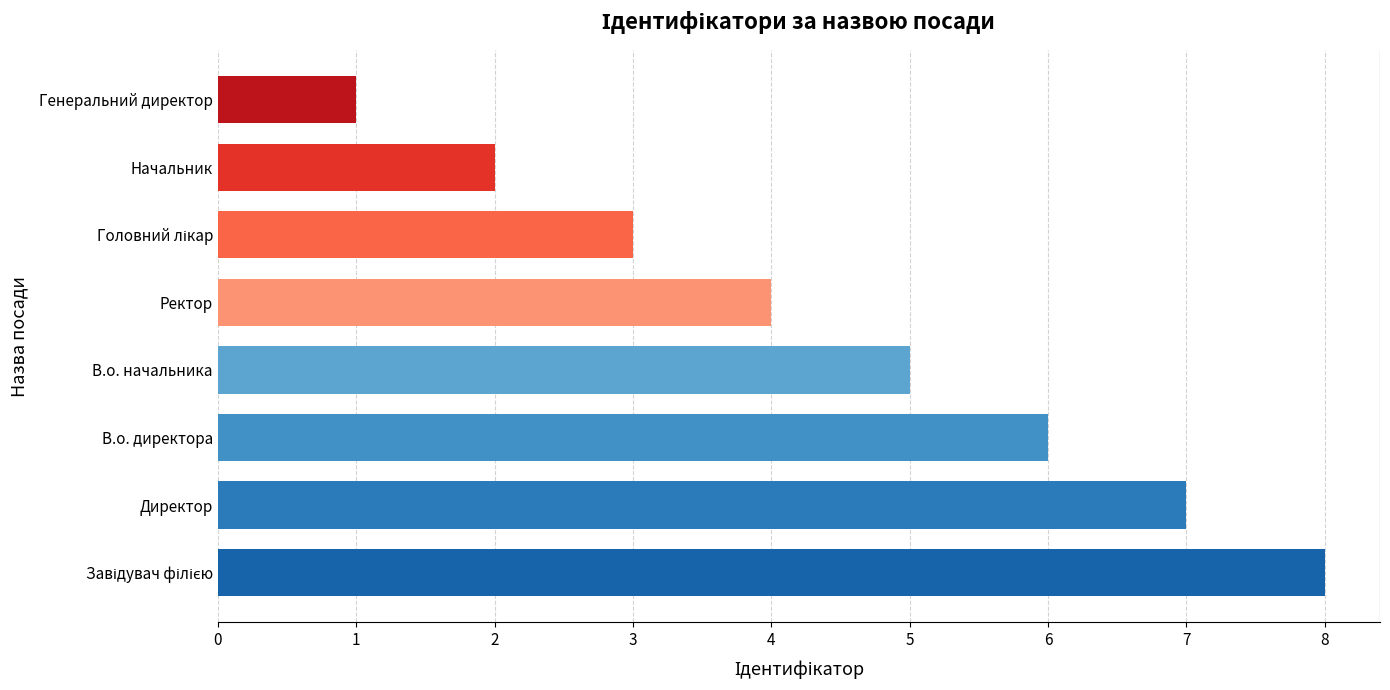

What value does the data have at Ректор?

4